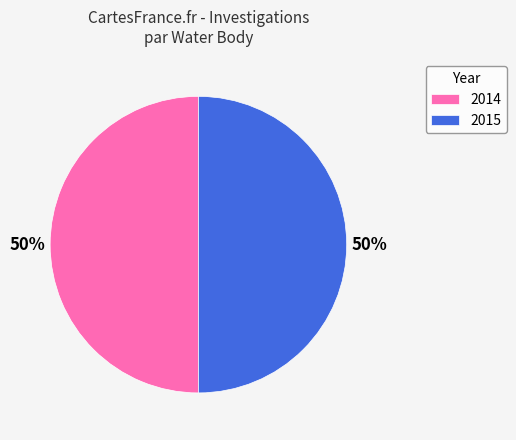

To the nearest percent, what percentage of the pie is 2014?

50%